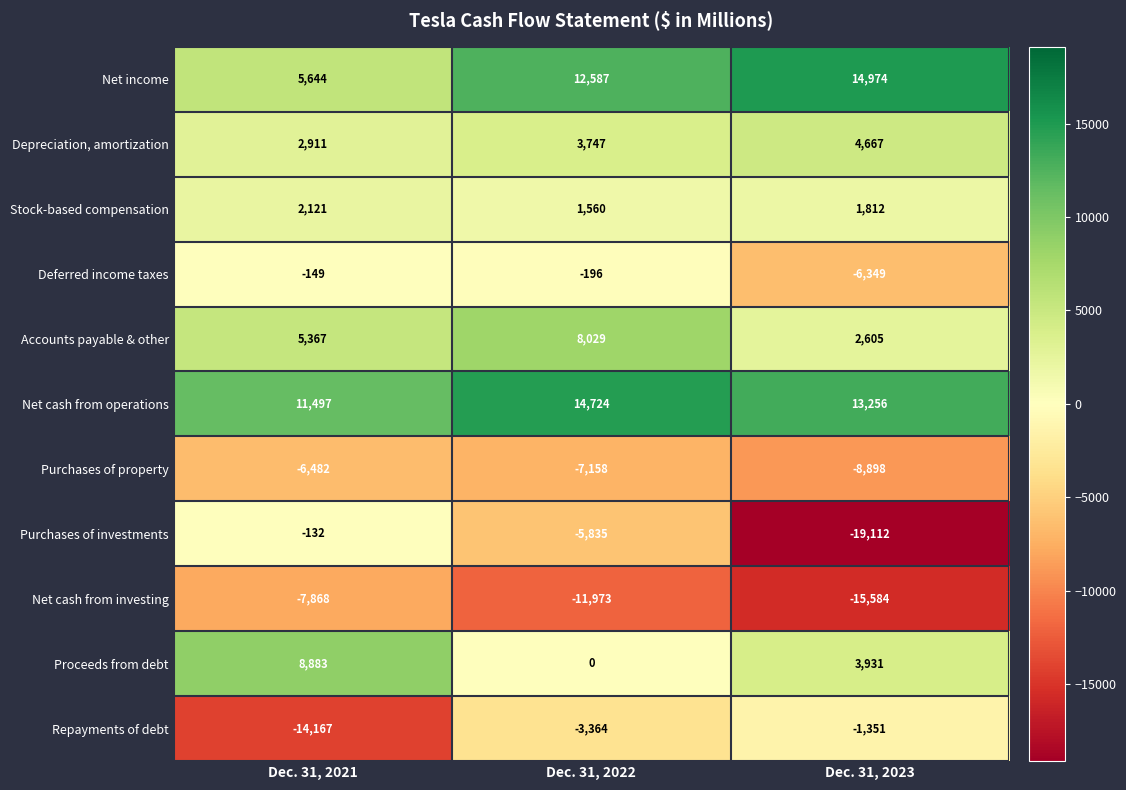

Which series has the largest total across all categories?

Net cash from operations